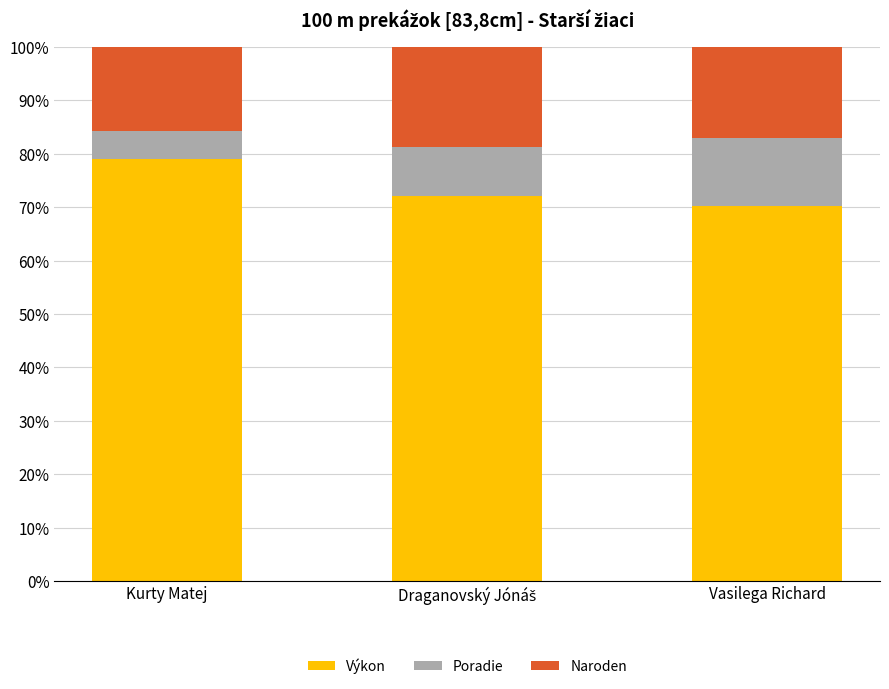

Is it true that Výkon equals 70.2 at Vasilega Richard?

True